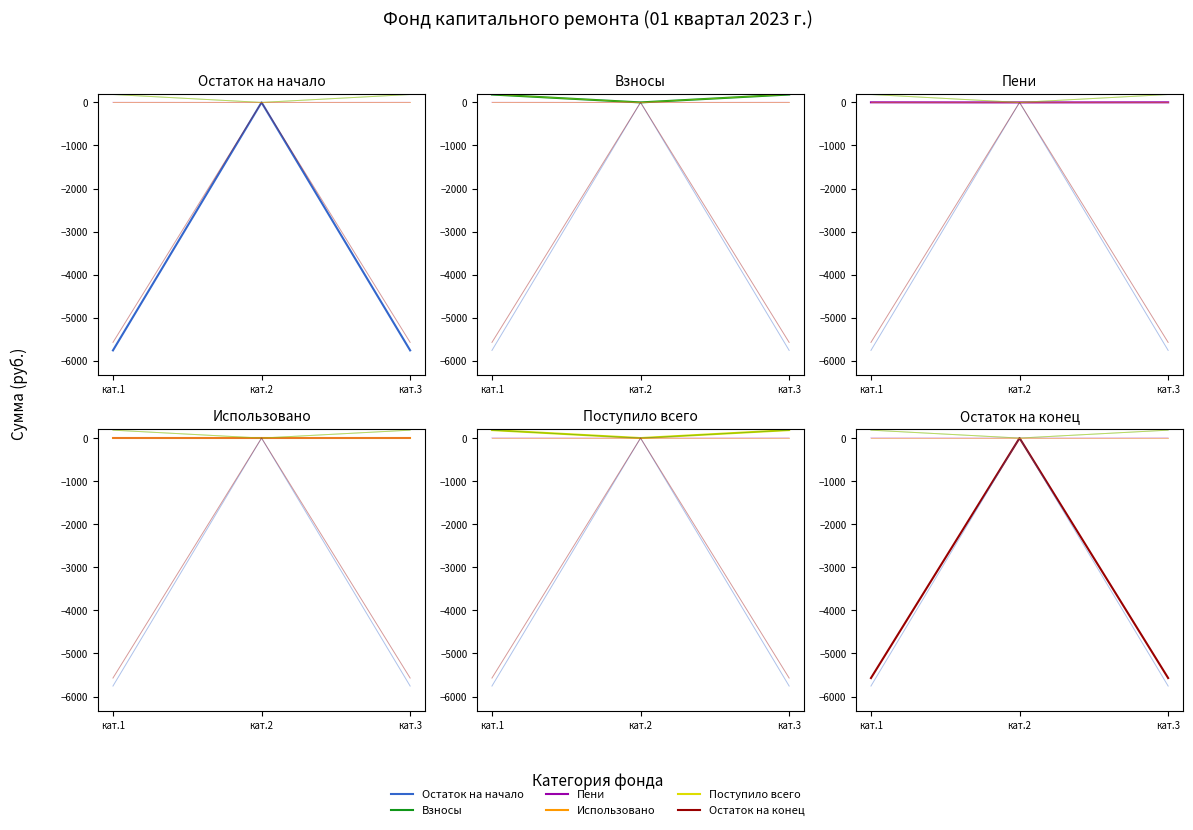

Is it true that Взносы equals 183.5 at кат.1?

True